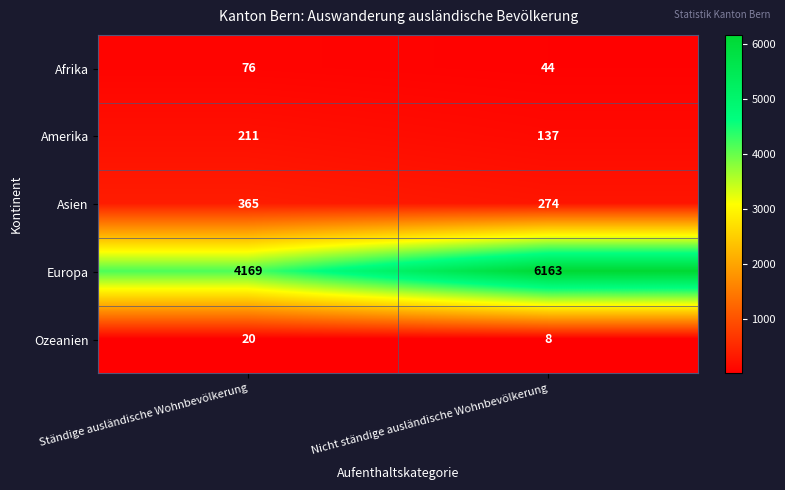

Which series has the widest spread of values?

Europa